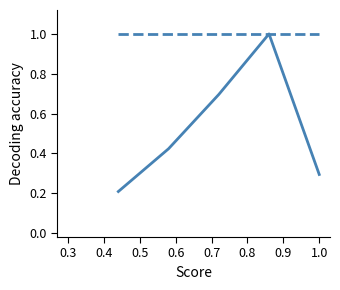

What is the maximum value shown in the chart?

1.0